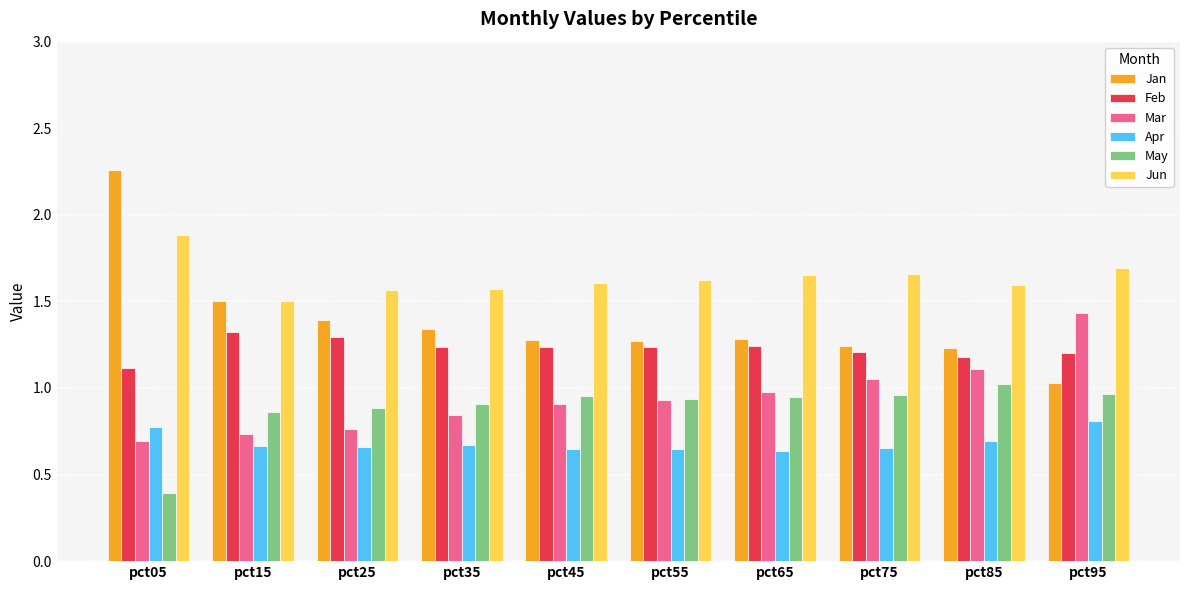

What is the sum of all Jun values?

16.4